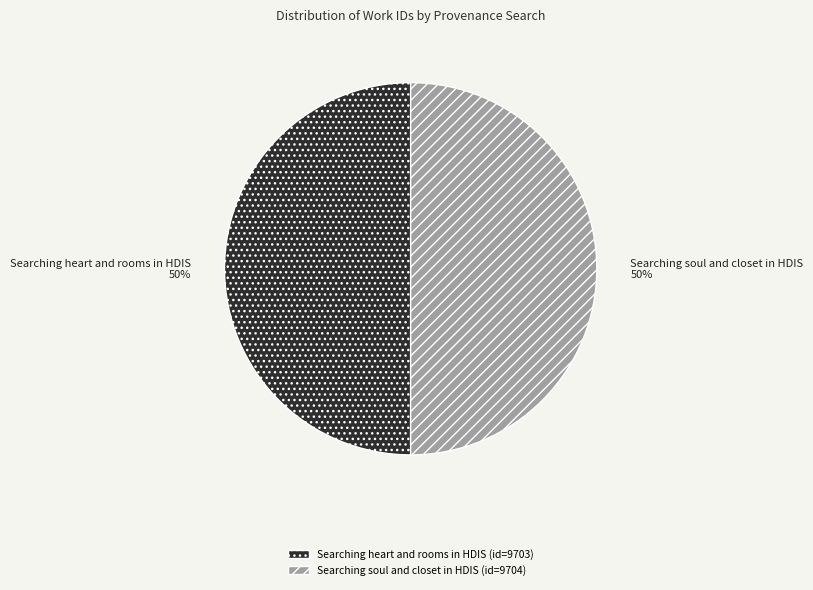

To the nearest percent, what portion does Searching soul and closet in HDIS represent?

50%